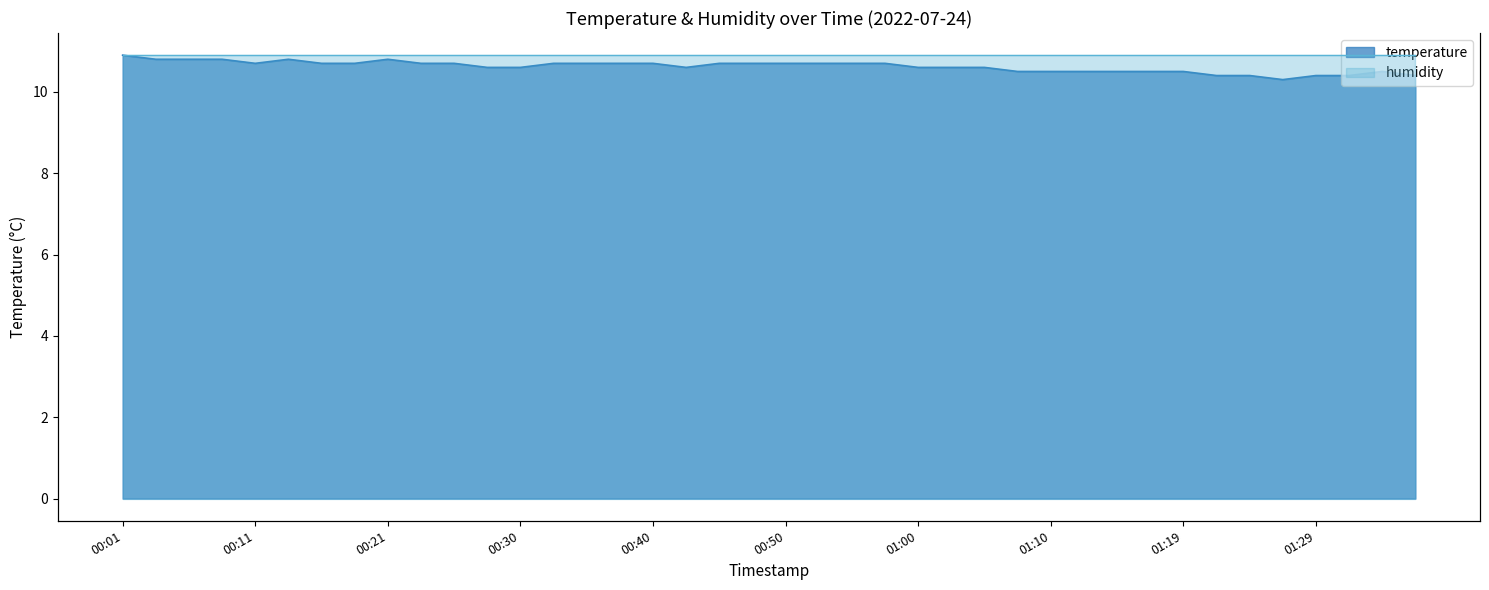

What is the sum of the values at 00:55 and 00:45?

21.4